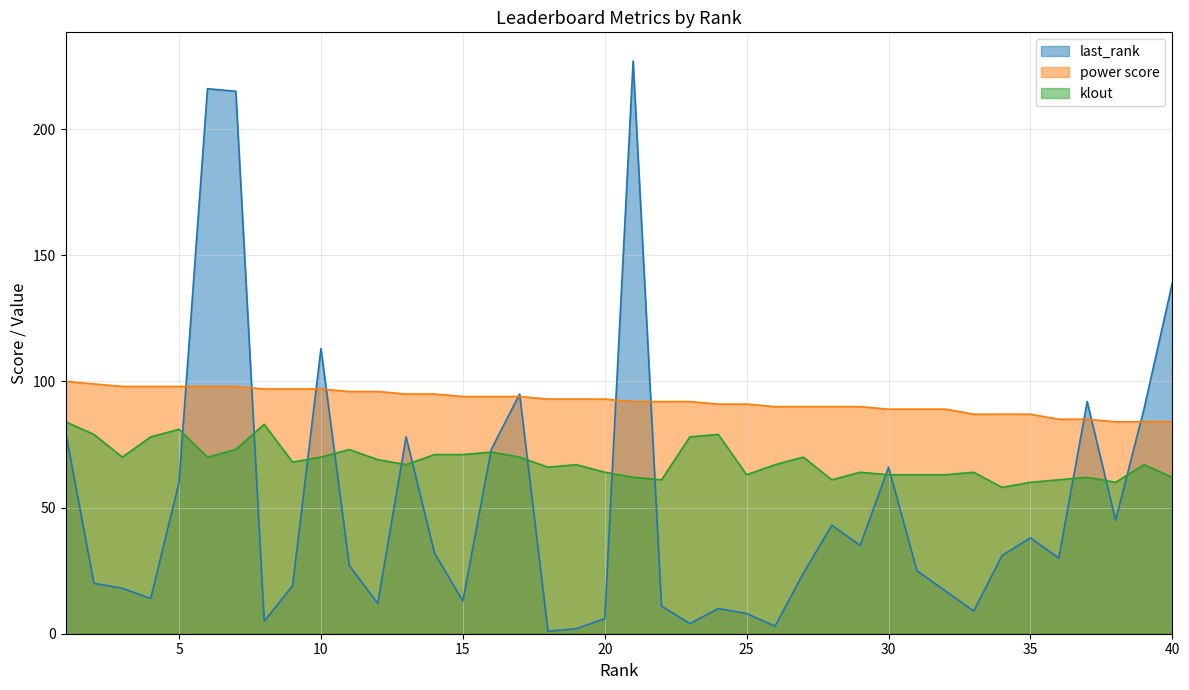

Is the value of power score at 21 greater than the value of klout at 10?

Yes